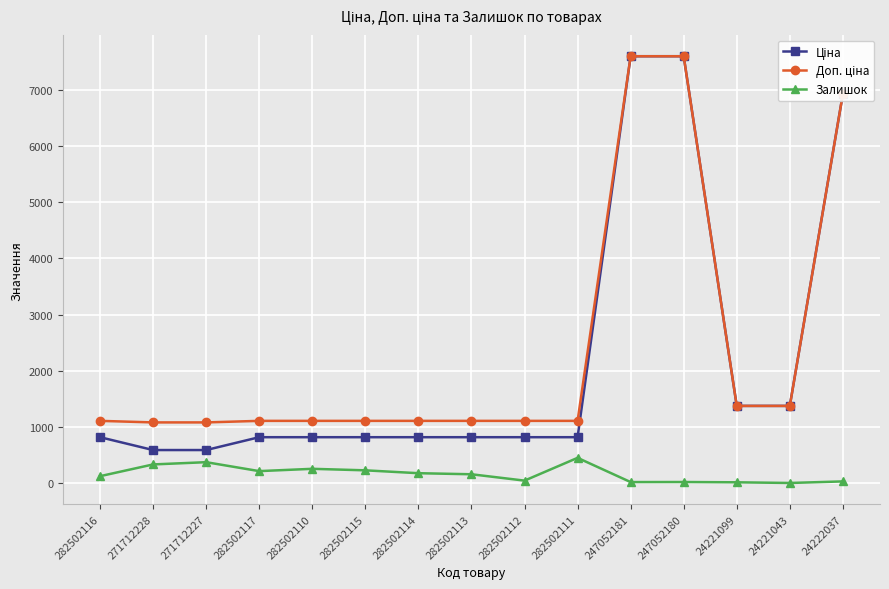

What position from the right is 247052181?

5